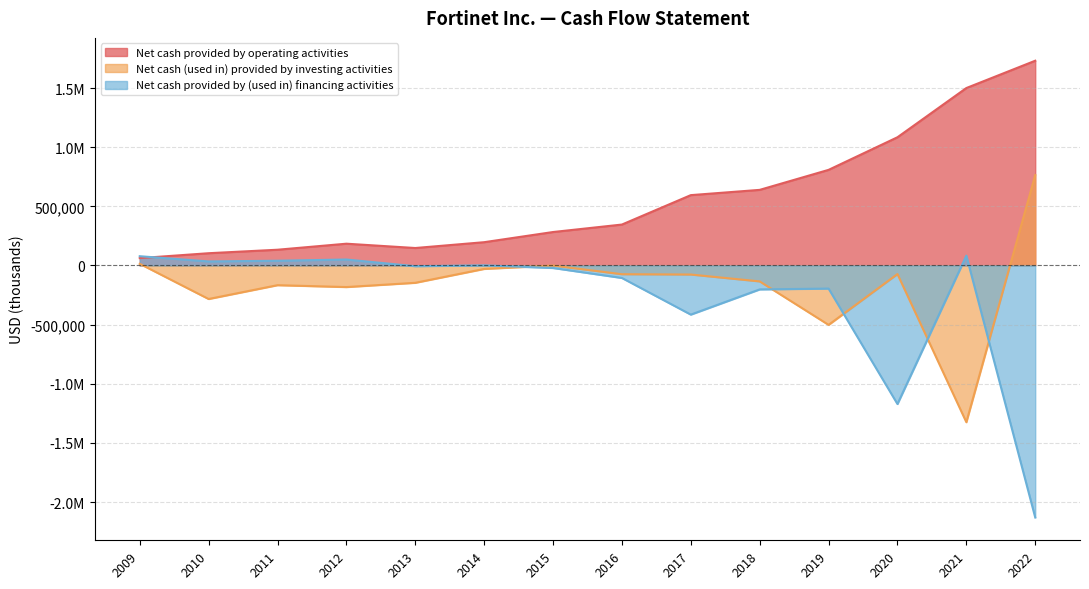

How many data points in Net cash provided by operating activities are above 345708?

6